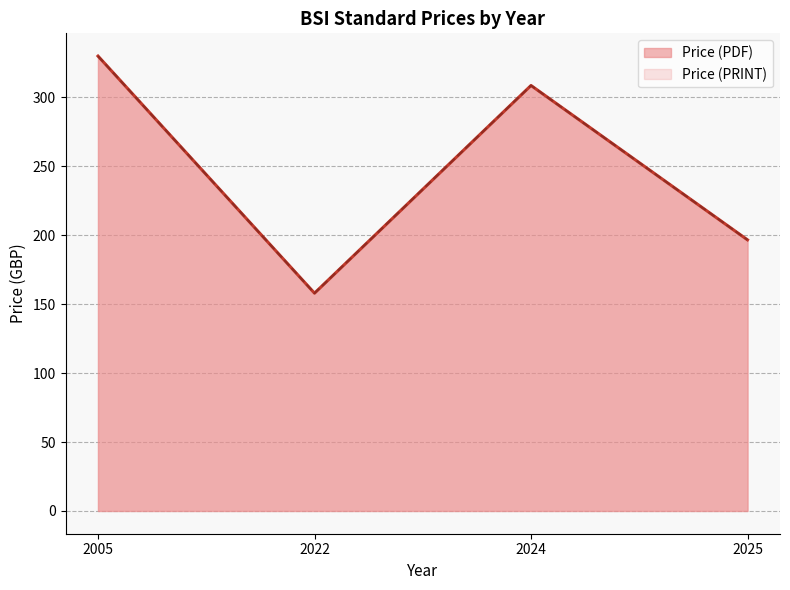

Does the chart display data point markers on the line(s)?

No